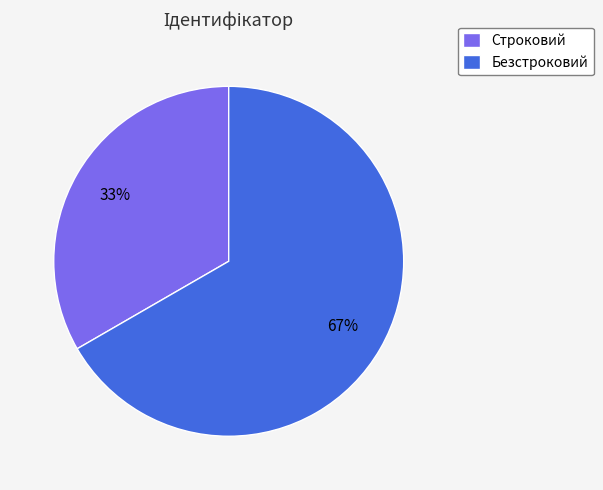

What is the ratio of the value at Безстроковий to the value at Строковий?

2.0